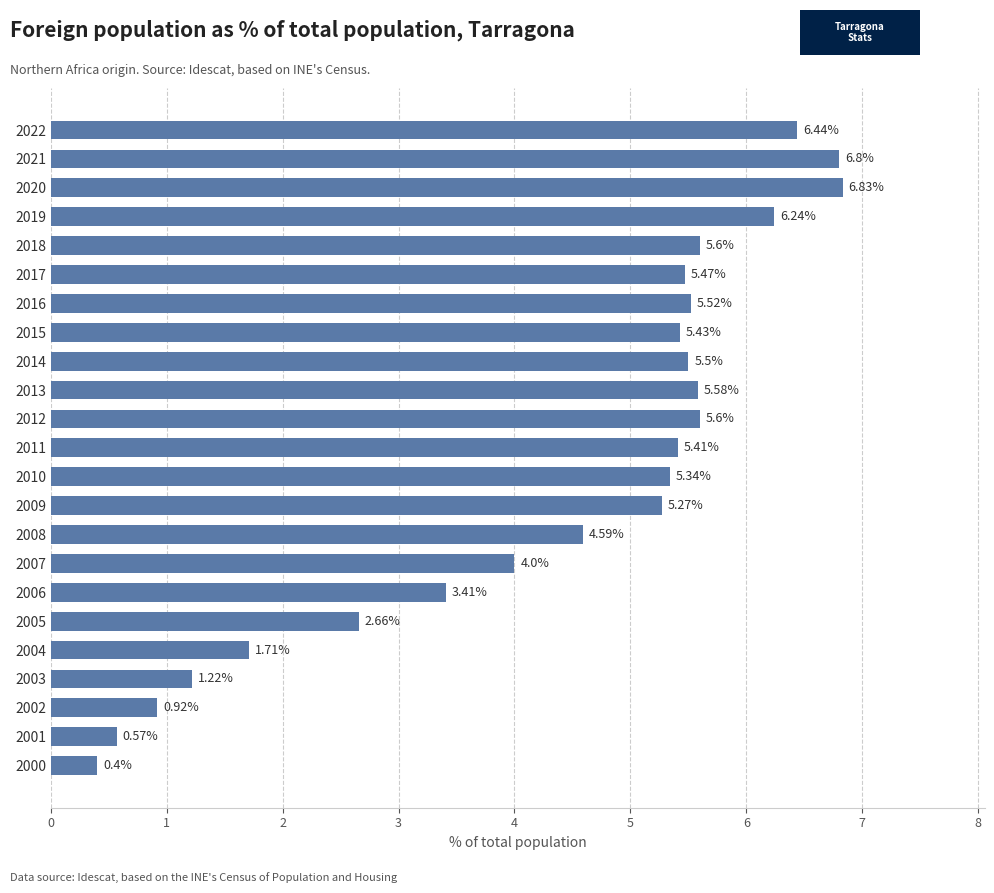

What is the minimum value shown in the chart?

0.4